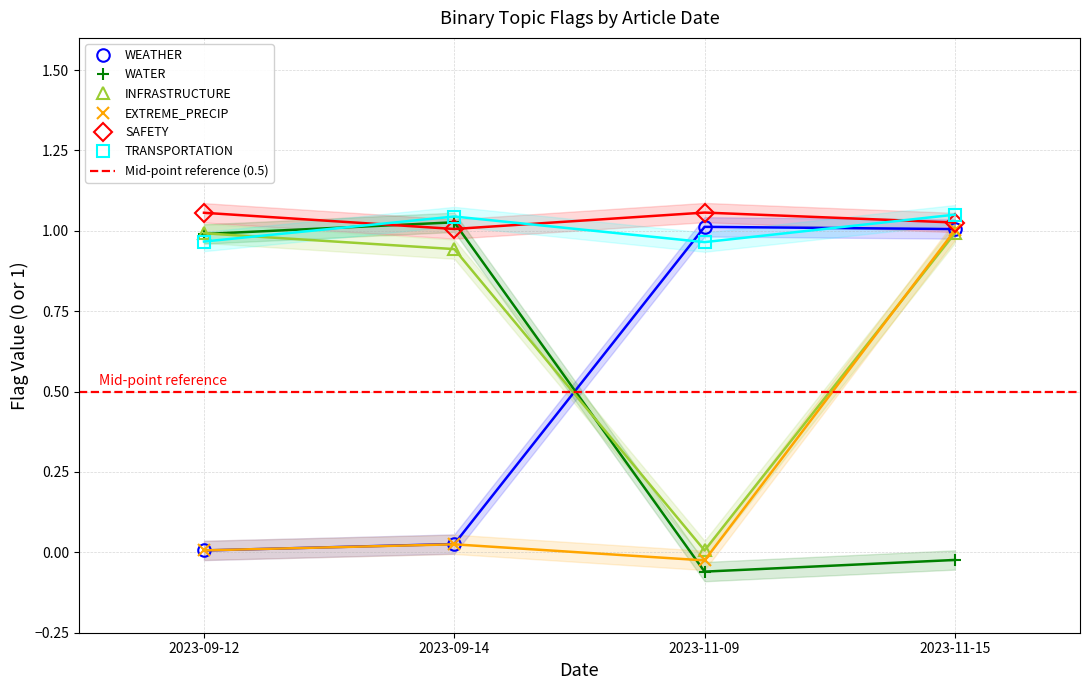

How many data points does each series have?

4